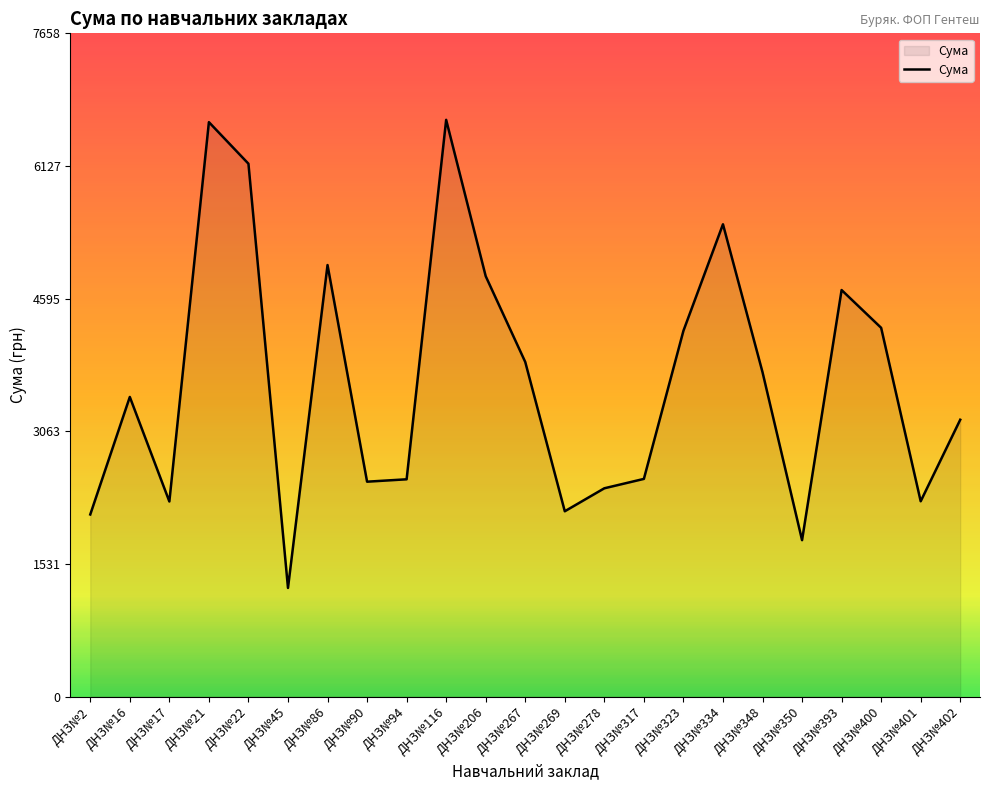

What value does the data have at ДНЗ№16?

3459.8